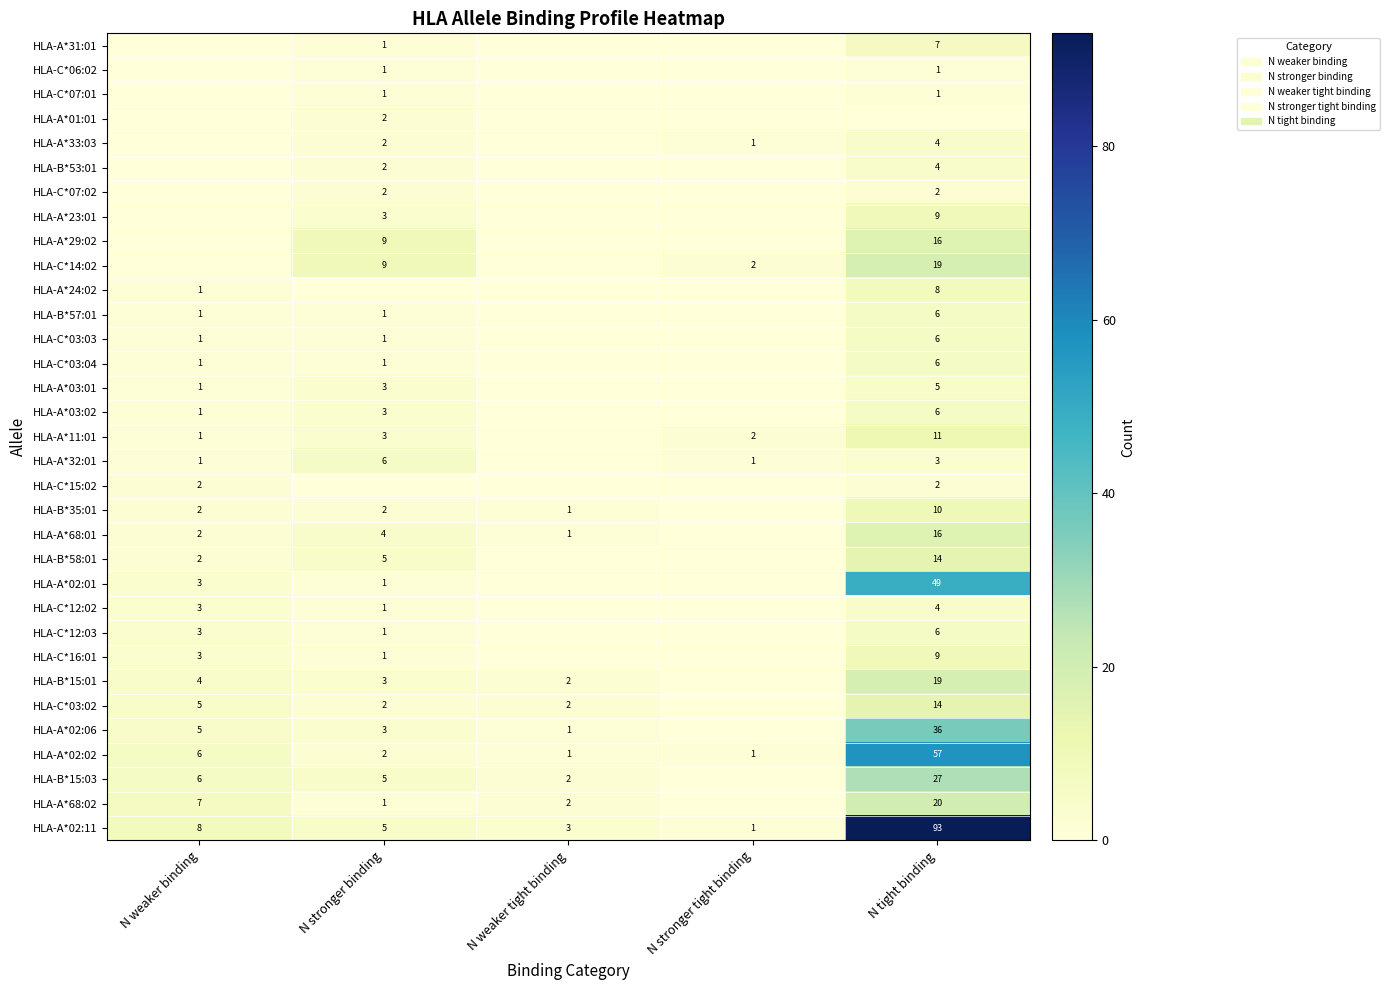

What is the maximum value shown in the chart?

93